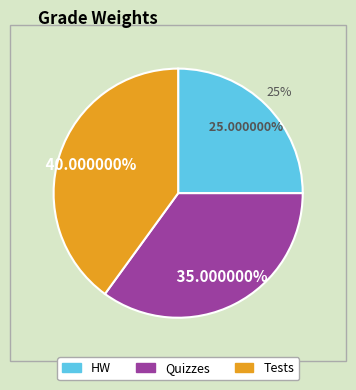

Which category has the biggest portion of the pie?

Tests